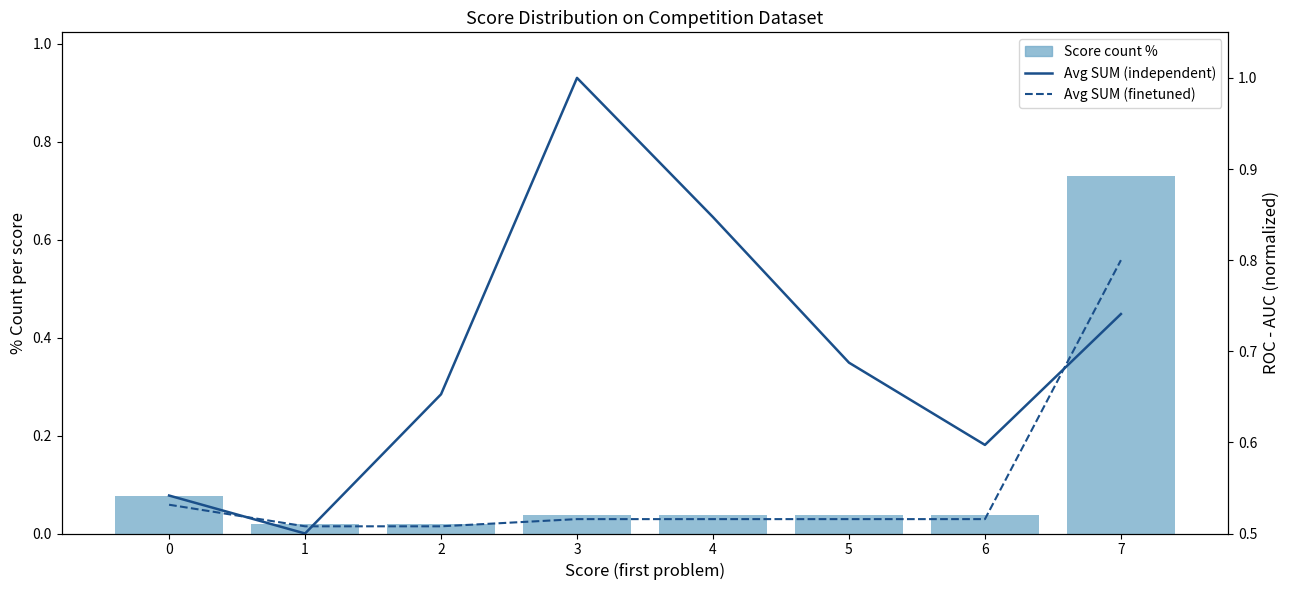

The Avg SUM (finetuned) series shows 0.1 at 2. True or false?

False